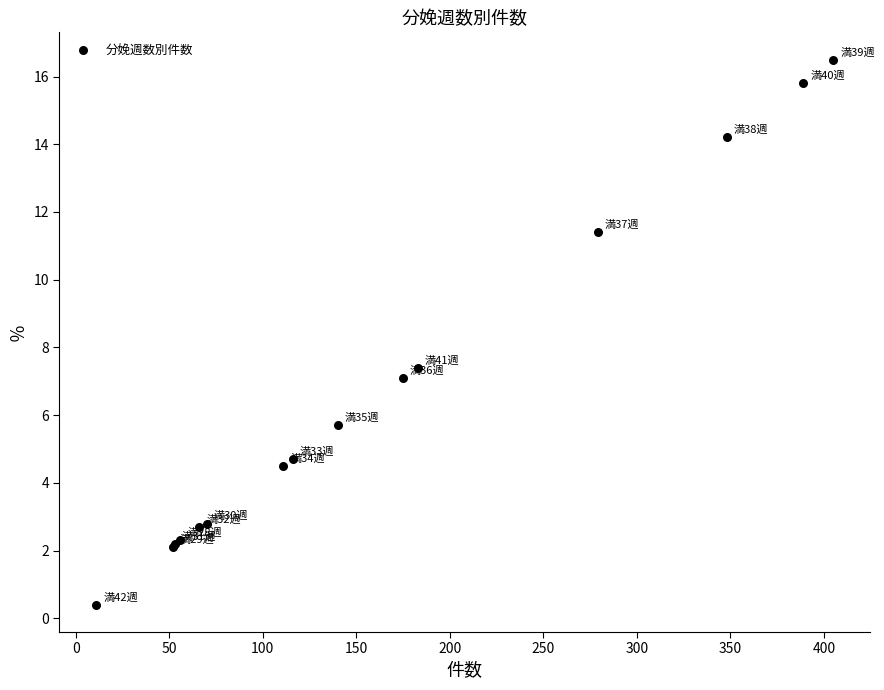

What Y value in the scatter plot is closest to 8?

7.4